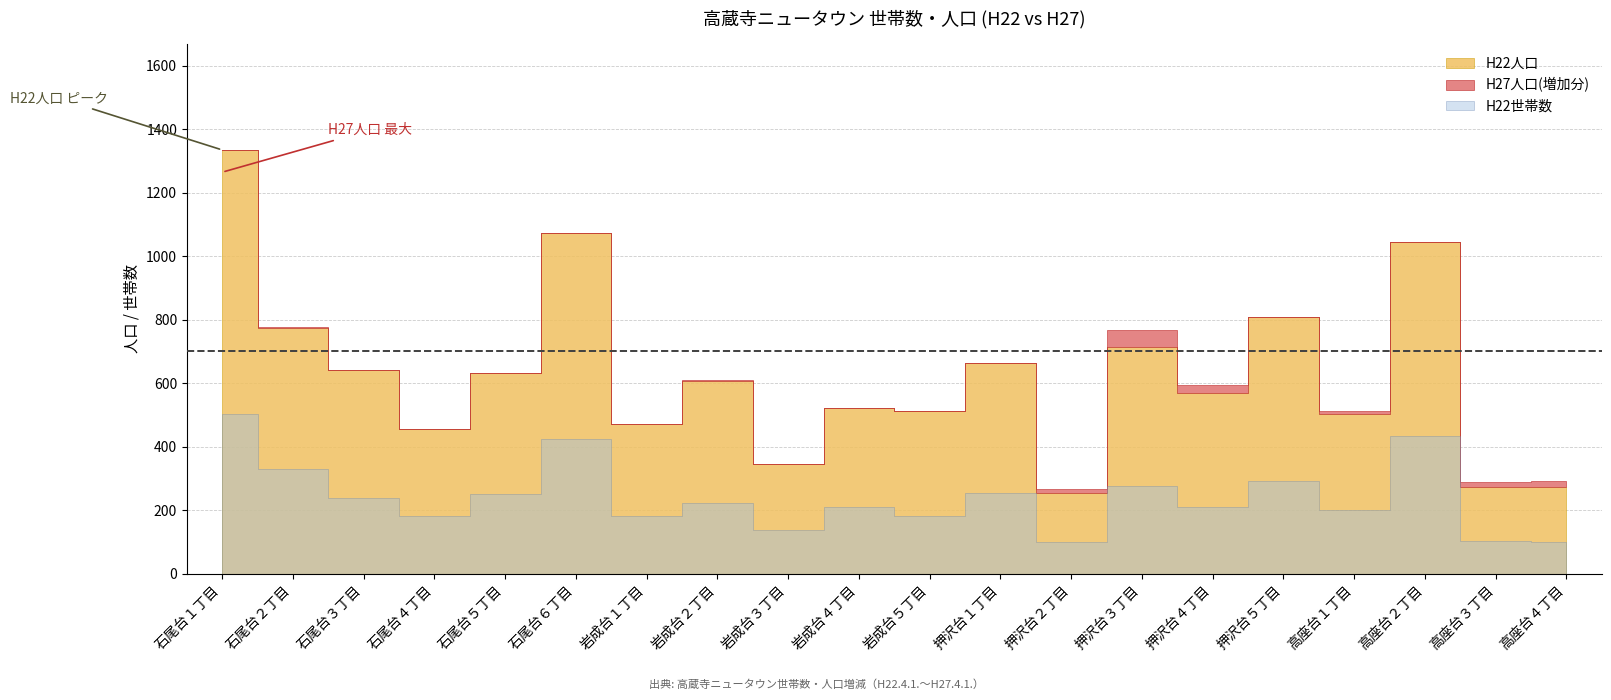

Which series changed the most between 石尾台２丁目 and 押沢台１丁目?

H27人口